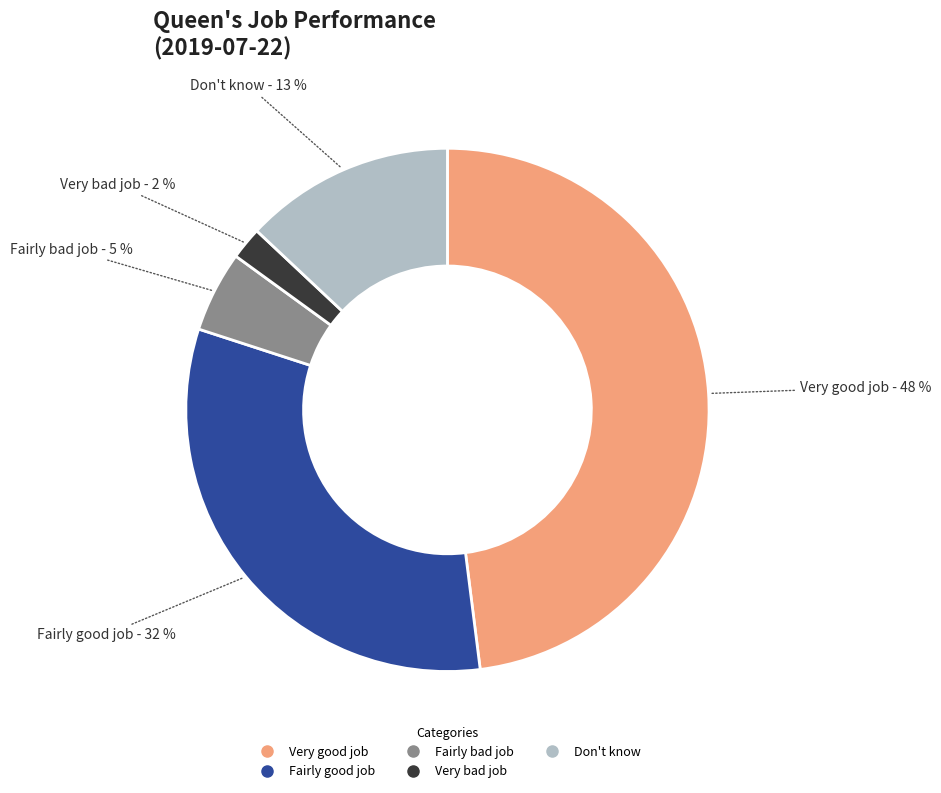

Which slice is the largest?

Very good job